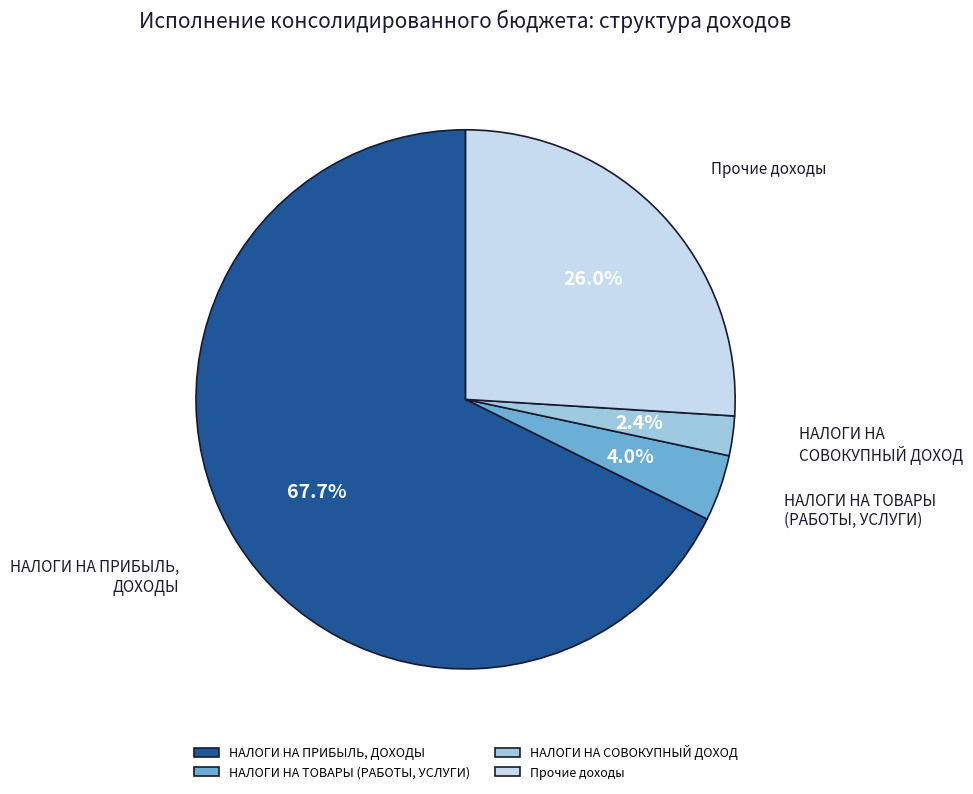

Is НАЛОГИ НА ПРИБЫЛЬ, ДОХОДЫ the majority of the pie?

Yes